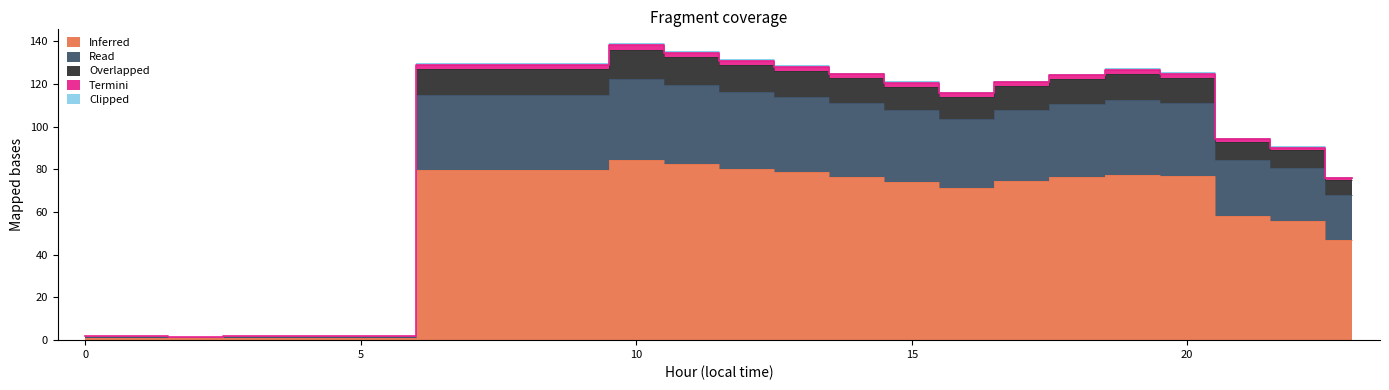

The Termini series shows 130.7 at 12. True or false?

True